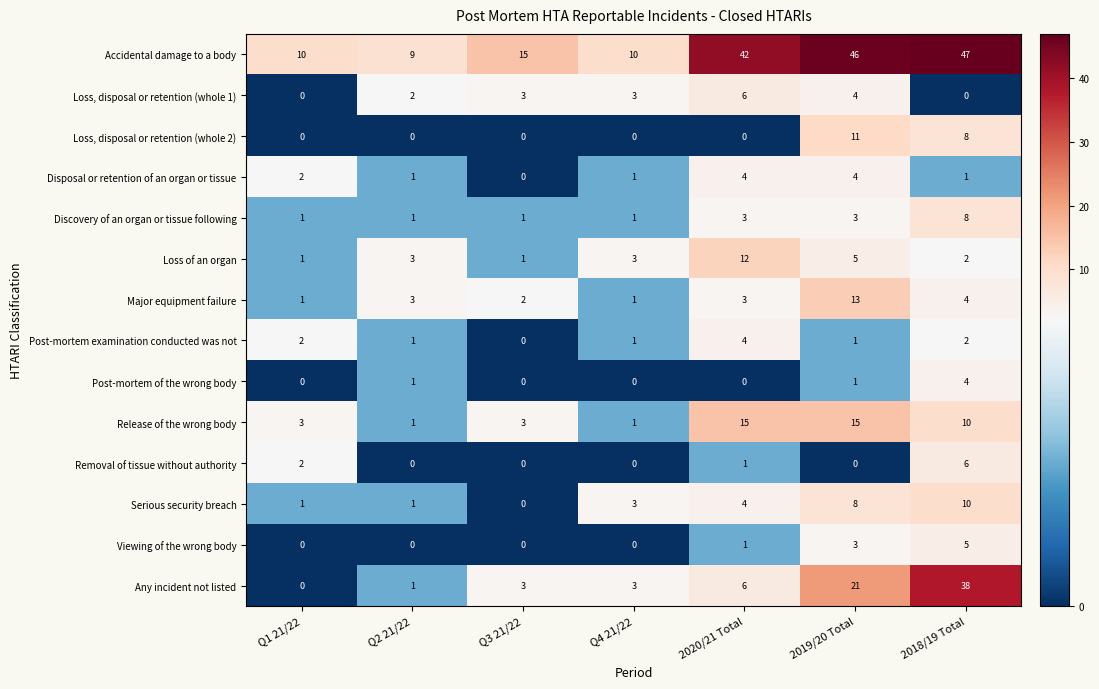

Between Q3 21/22 and 2019/20 Total, which series saw the biggest shift?

Accidental damage to a body